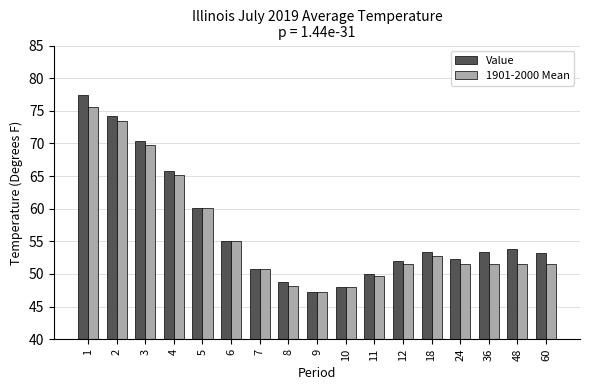

The value of 1901-2000 Mean at 10 is 48.0. True or false?

True